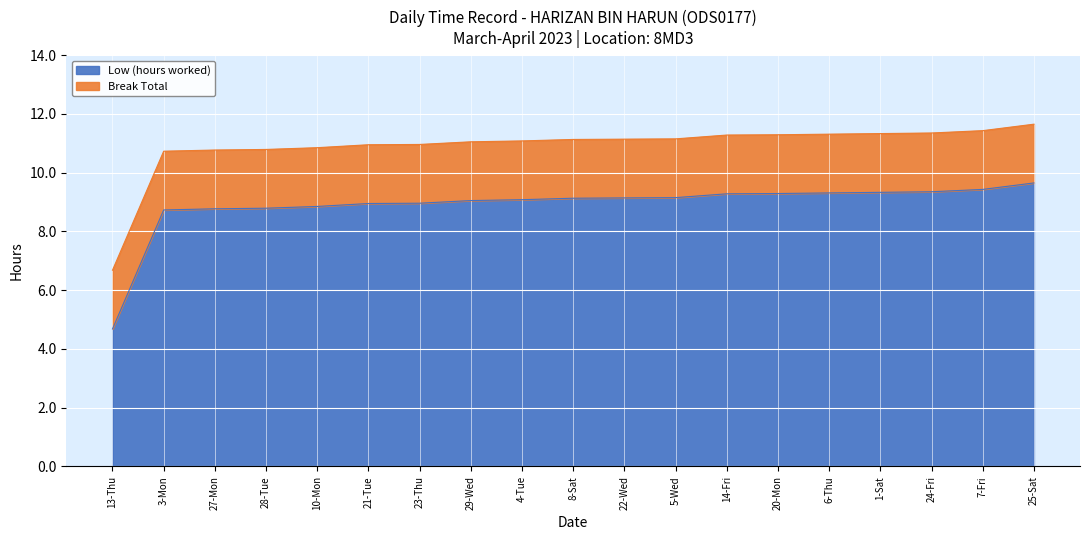

At how many categories does at least one series exceed 7?

18